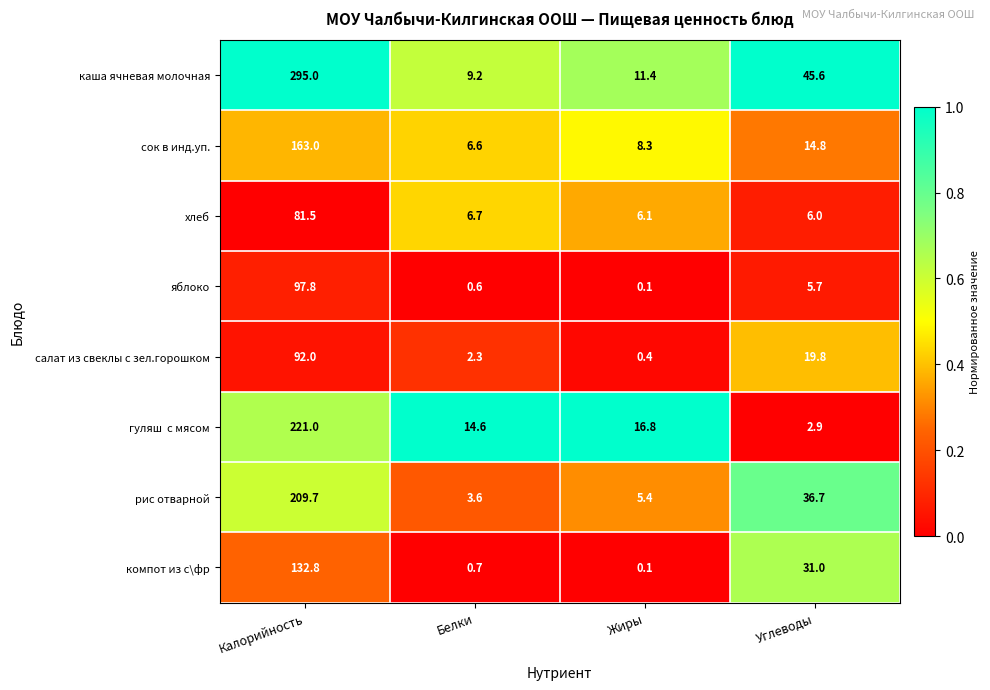

What is the average value of the рис отварной series?

63.9